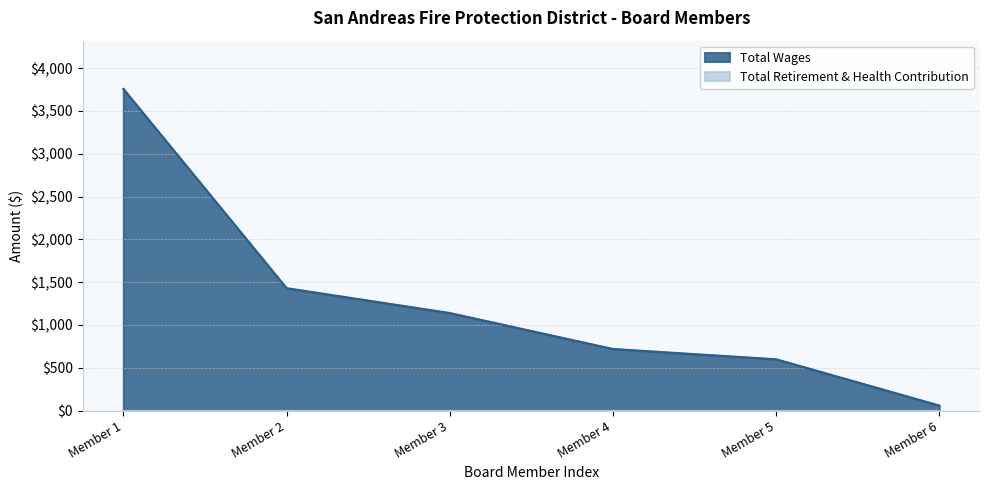

What is the greatest value displayed?

3756